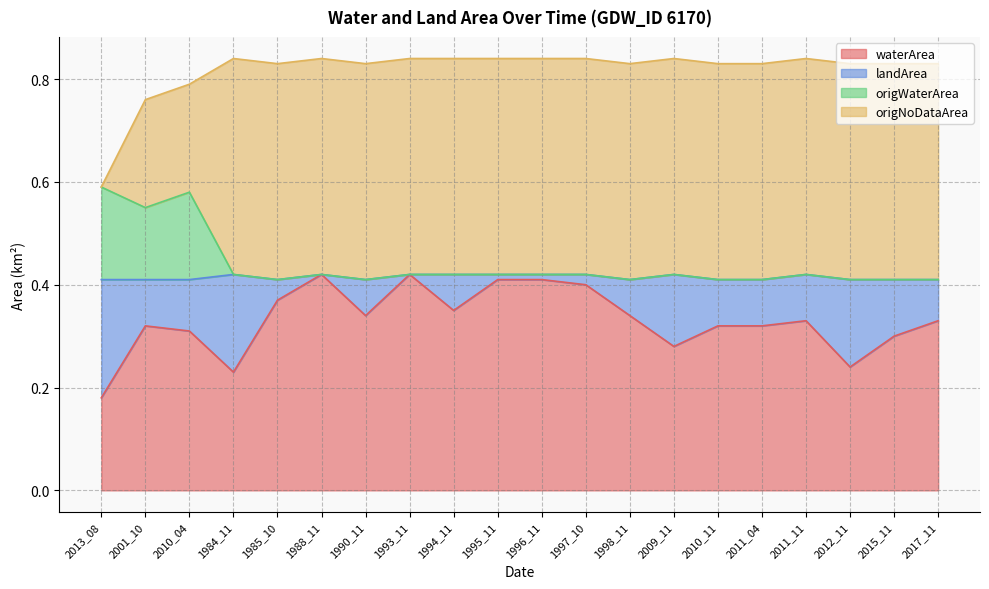

List the labels in order of origWaterArea value, largest first.

2013_08, 2010_04, 2001_10, 1984_11, 1997_10, 2009_11, 2011_11, 1988_11, 1993_11, 1994_11, 1995_11, 1996_11, 1990_11, 1998_11, 2010_11, 2011_04, 2012_11, 2017_11, 1985_10, 2015_11